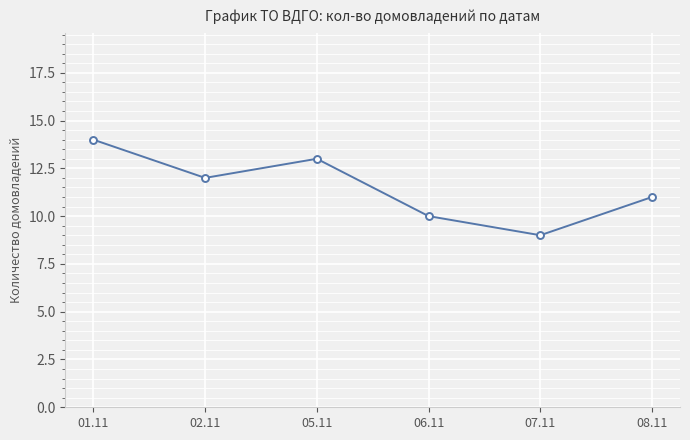

Reading left to right, transcribe all the data shown in this chart.

14	12	13	10	9	11